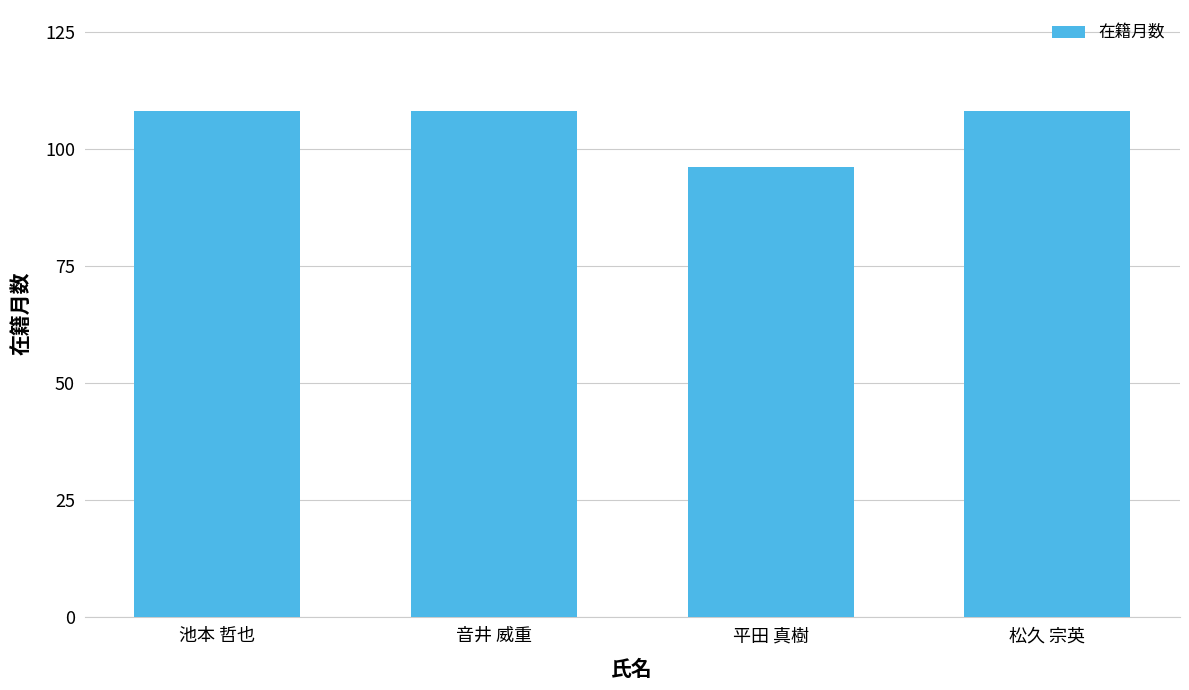

What is the value of the 4th bar from the left?

108